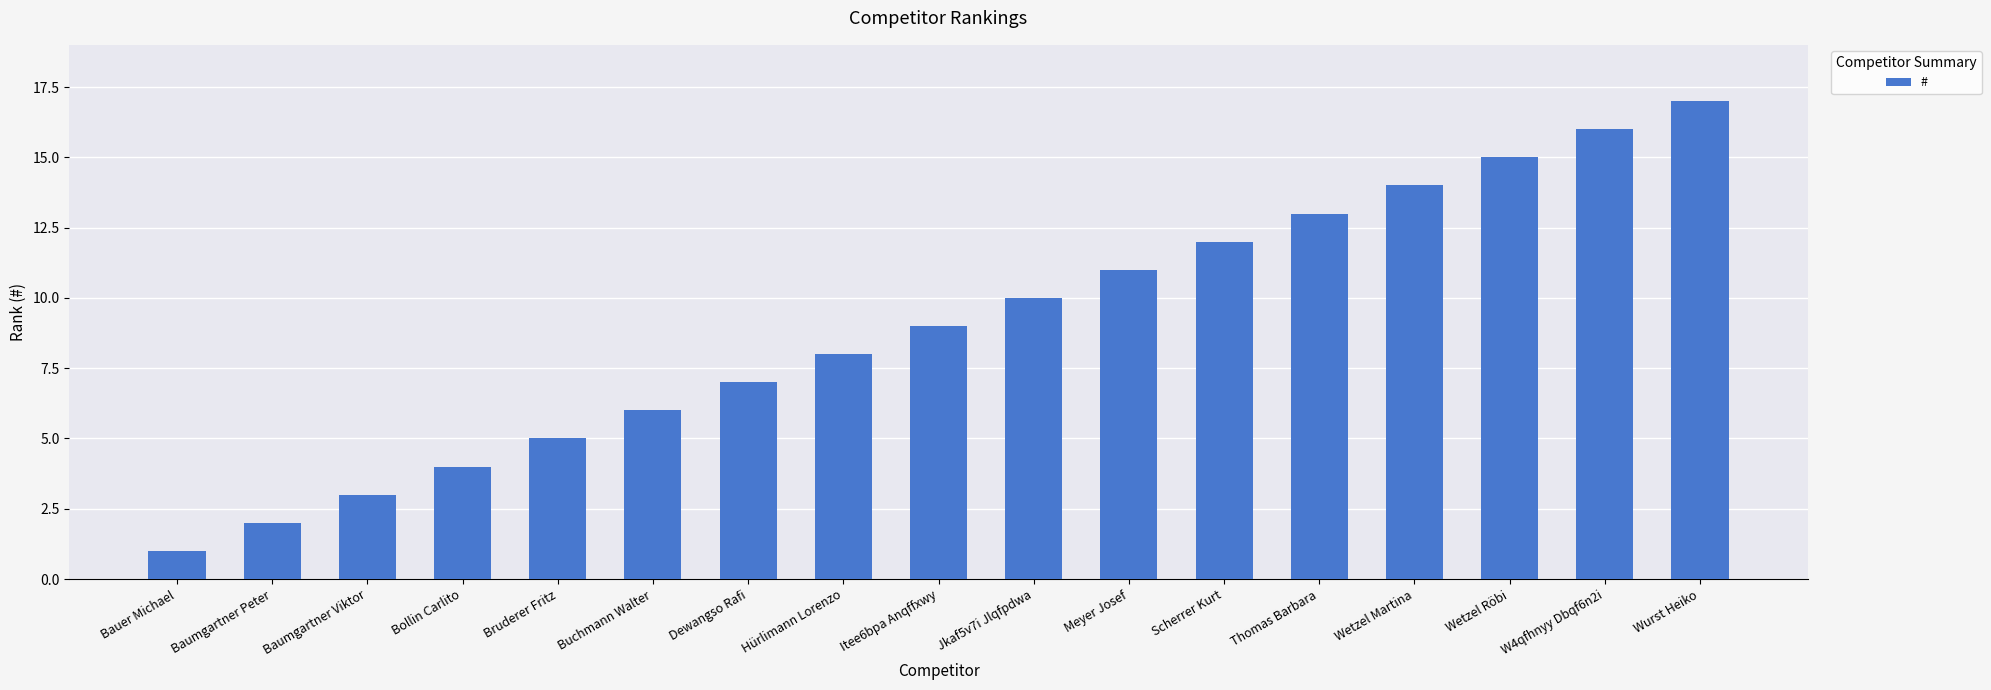

List the labels in order of value, smallest first.

Bauer Michael, Baumgartner Peter, Baumgartner Viktor, Bollin Carlito, Bruderer Fritz, Buchmann Walter, Dewangso Rafi, Hürlimann Lorenzo, Itee6bpa Anqffxwy, Jkaf5v7i Jlqfpdwa, Meyer Josef, Scherrer Kurt, Thomas Barbara, Wetzel Martina, Wetzel Röbi, W4qfhnyy Dbqf6n2i, Wurst Heiko